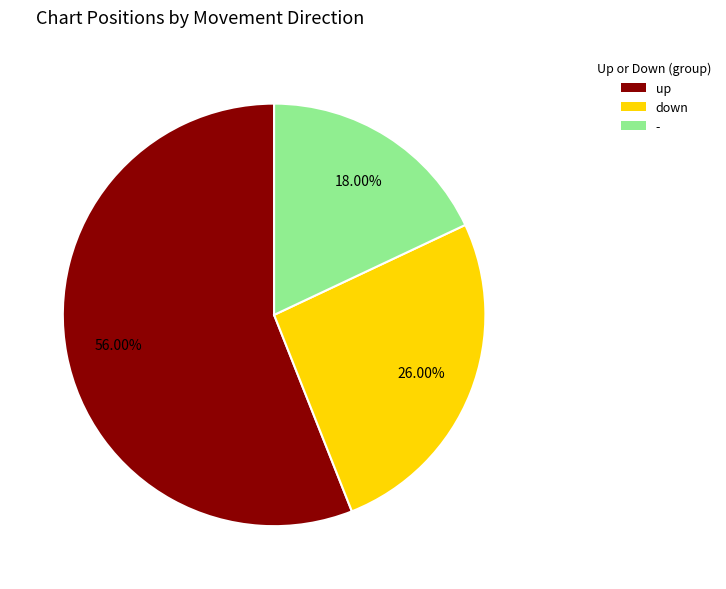

What percentage is the up slice, to the nearest percent?

56%